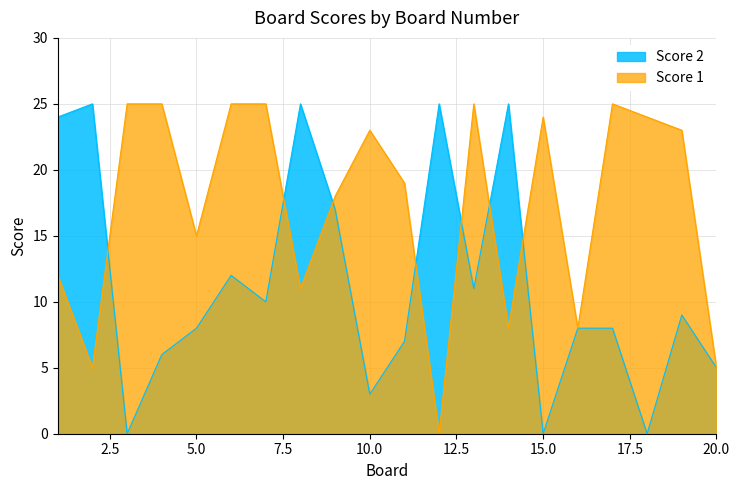

True or false: Score 2 has more than 2 points higher than both neighbors.

True